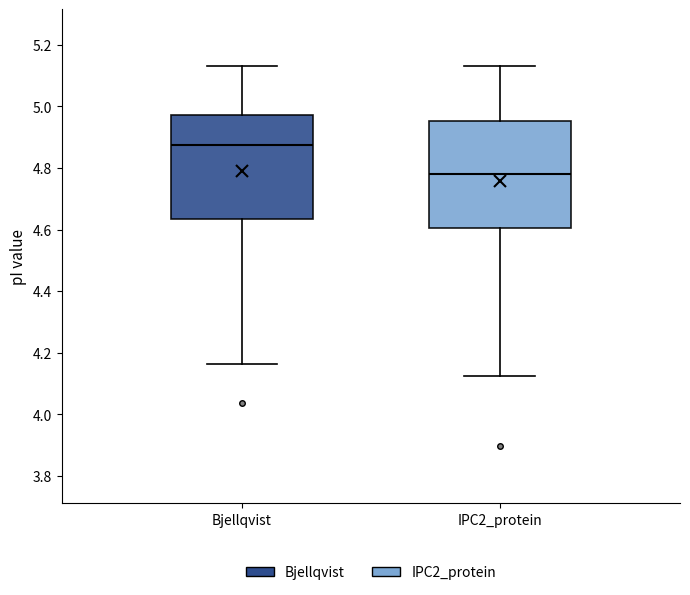

Reading left to right, read every box against the y-axis: the position of its median line, the range the box covers, and the ends of its whiskers. The values are not printed on the chart, so give them approximately, as read against the axis.

Bjellqvist: median 4.88, box 4.64 to 4.98, whiskers 4.16 to 5.14
IPC2_protein: median 4.78, box 4.60 to 4.96, whiskers 4.12 to 5.14